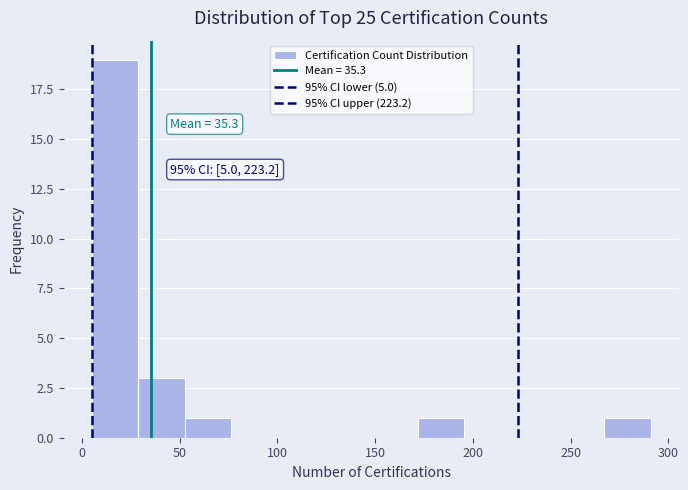

Which range on the x-axis has the tallest bar?

5 to 30